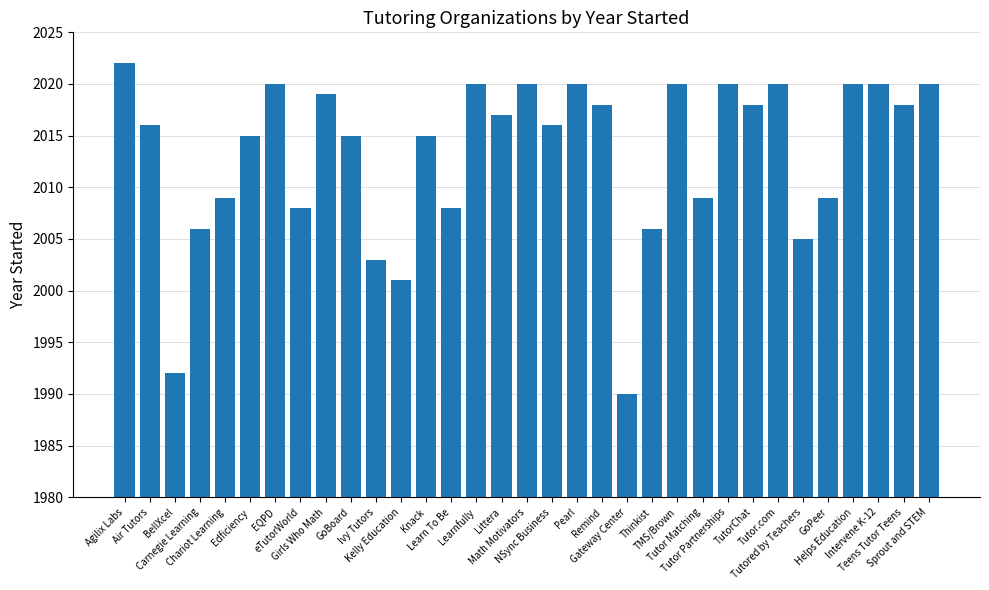

Count the number of data series in this chart.

1